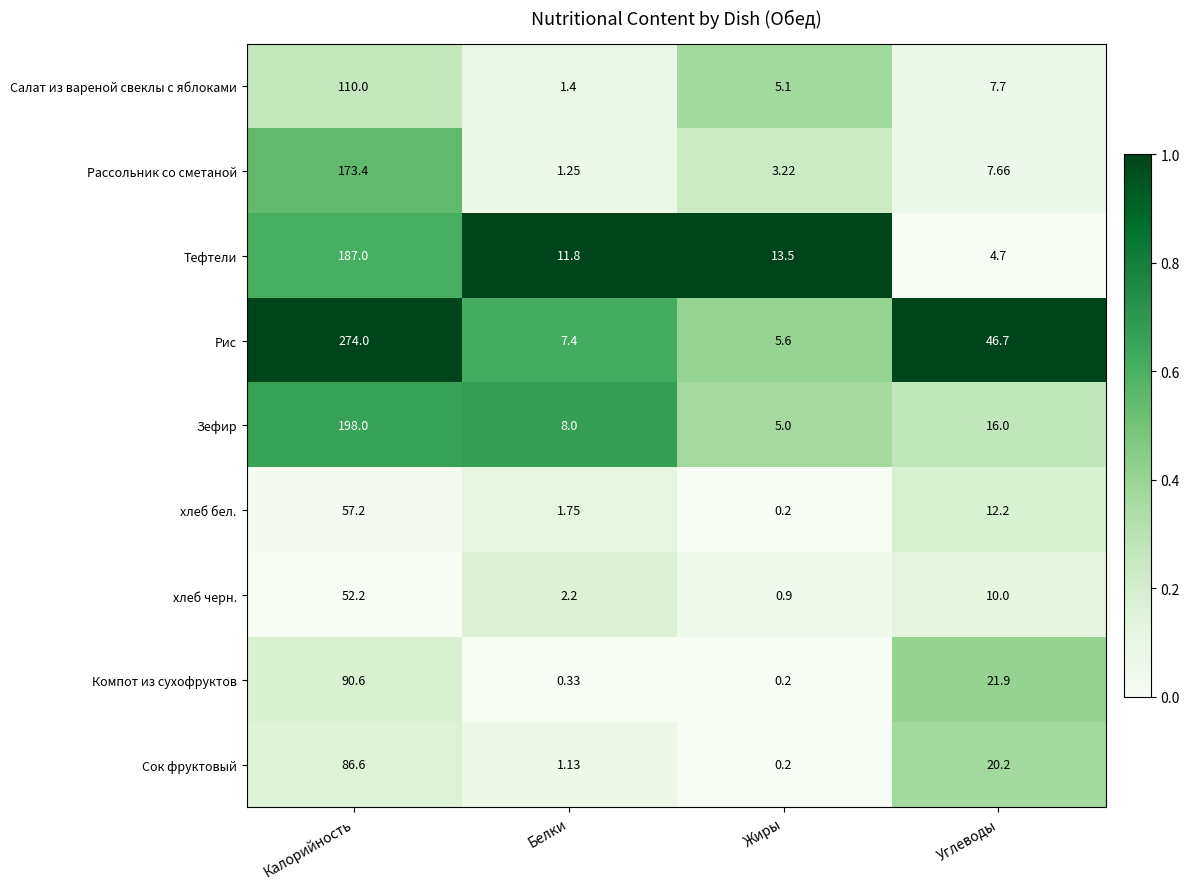

Which label corresponds to the largest value in the chart?

Калорийность